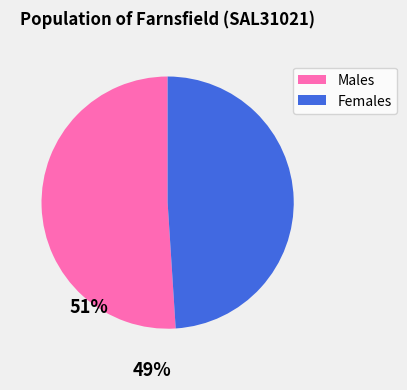

What portion of the pie excludes Females?

51.0%